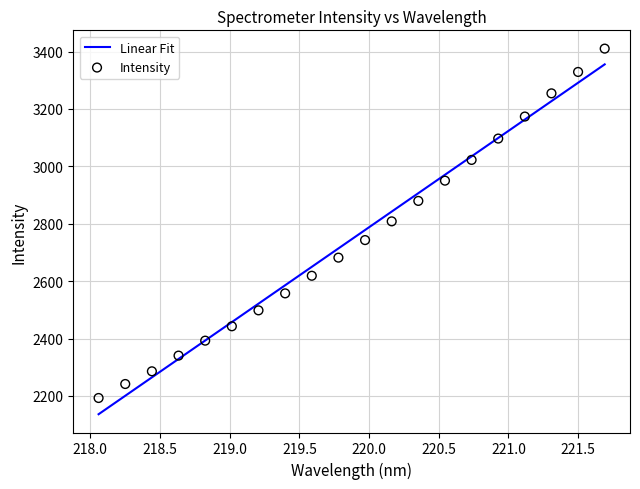

Between 218.0596 and 220.3533, which is larger?

220.3533